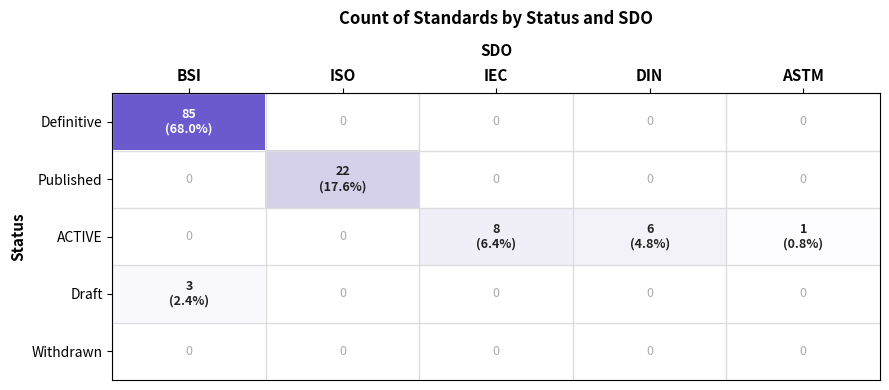

Is it true that Withdrawn equals 0 at BSI?

True